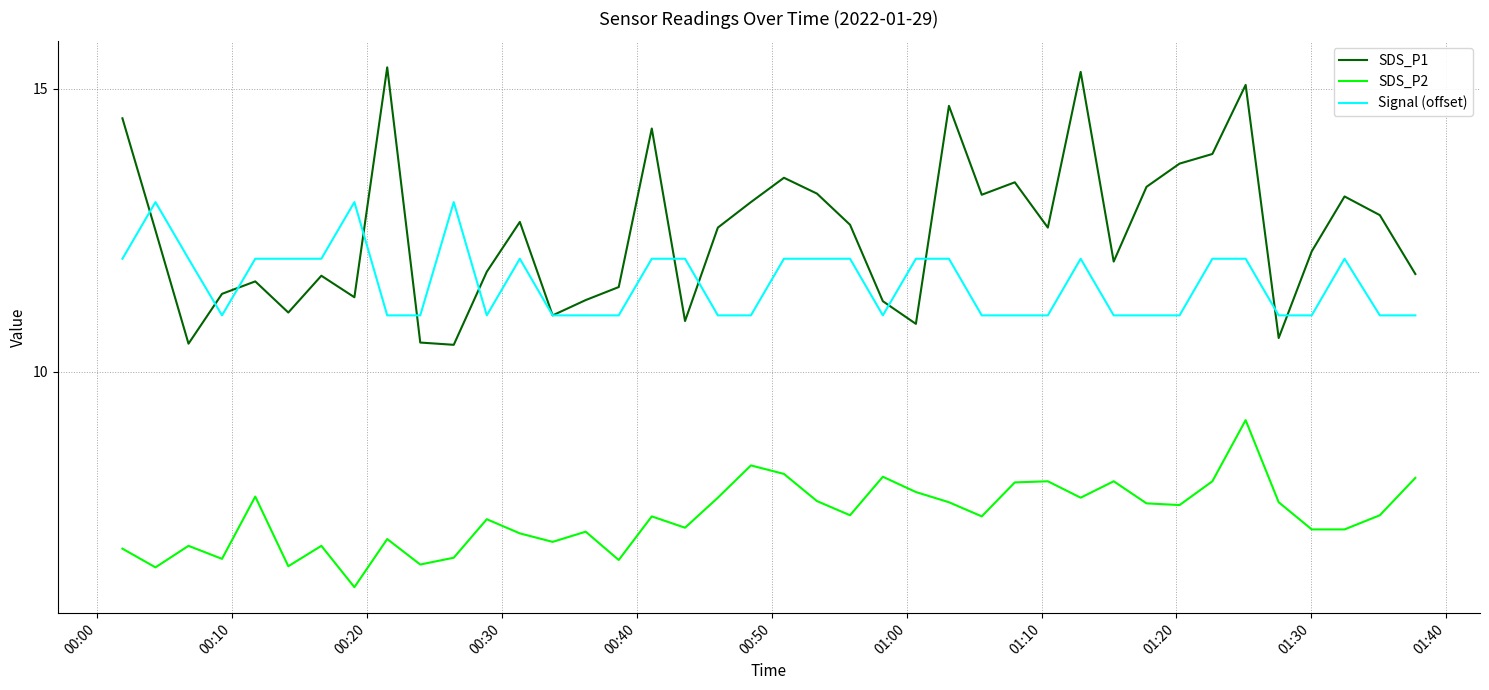

Which series has the largest total across all categories?

SDS_P1